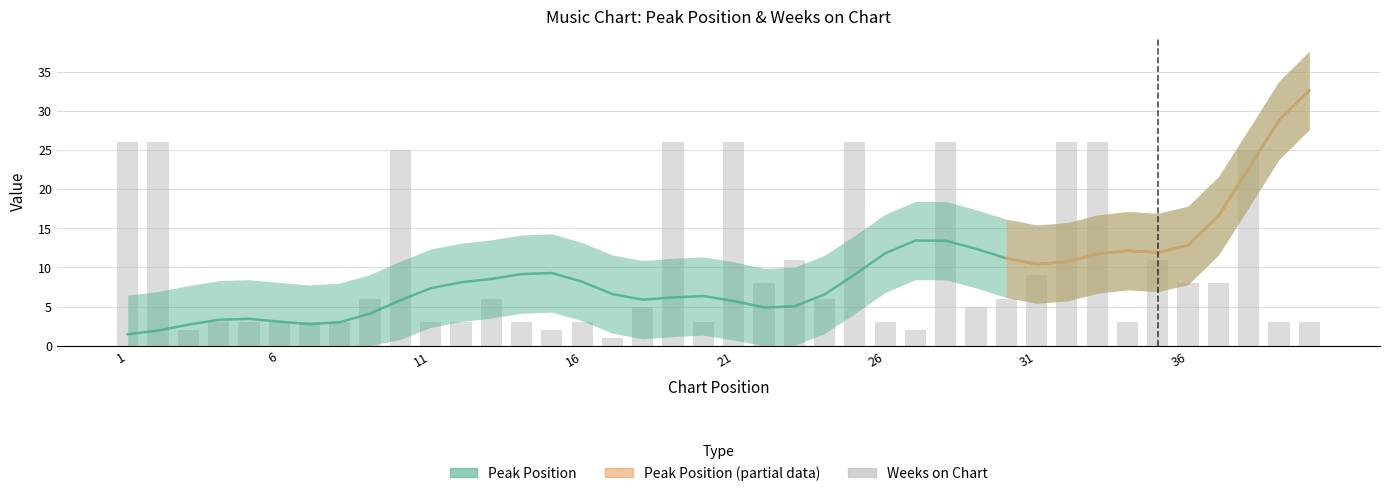

Approximately how many times larger is the value at 3 compared to 37?

0.2